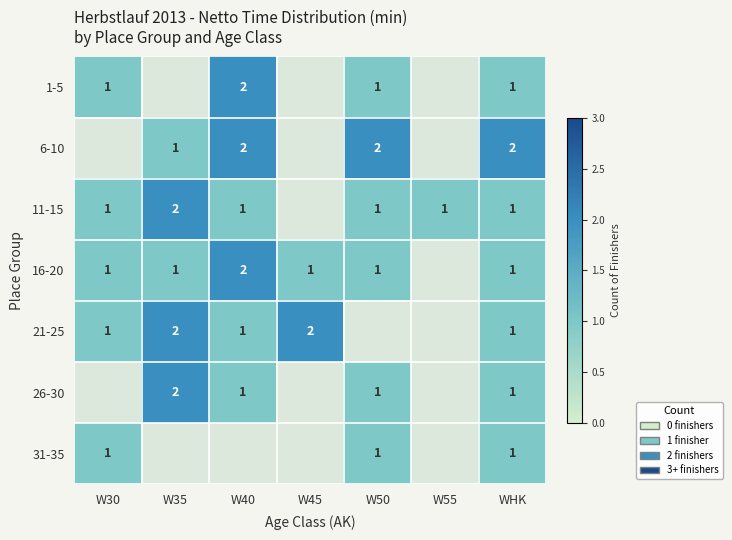

The value of 1-5 at W40 is 1. True or false?

False